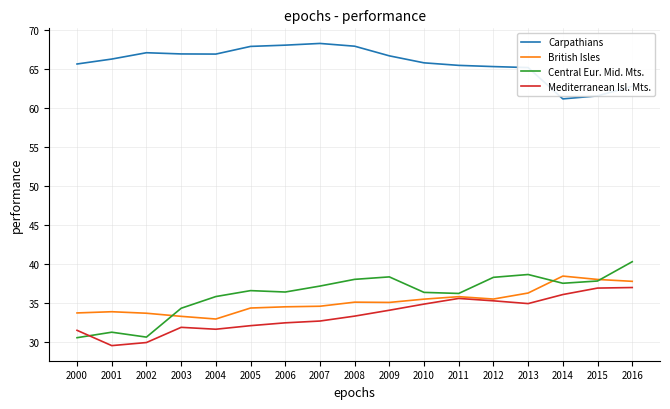

What is the difference between the highest and lowest values at 2011?

29.9